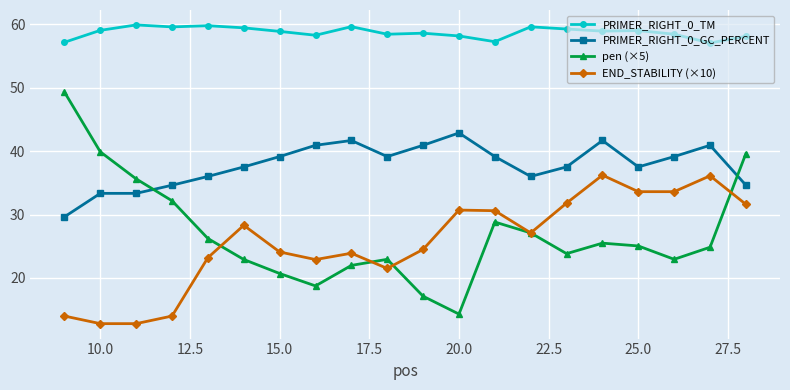

What is the highest value of the pen (×5) series?

49.3